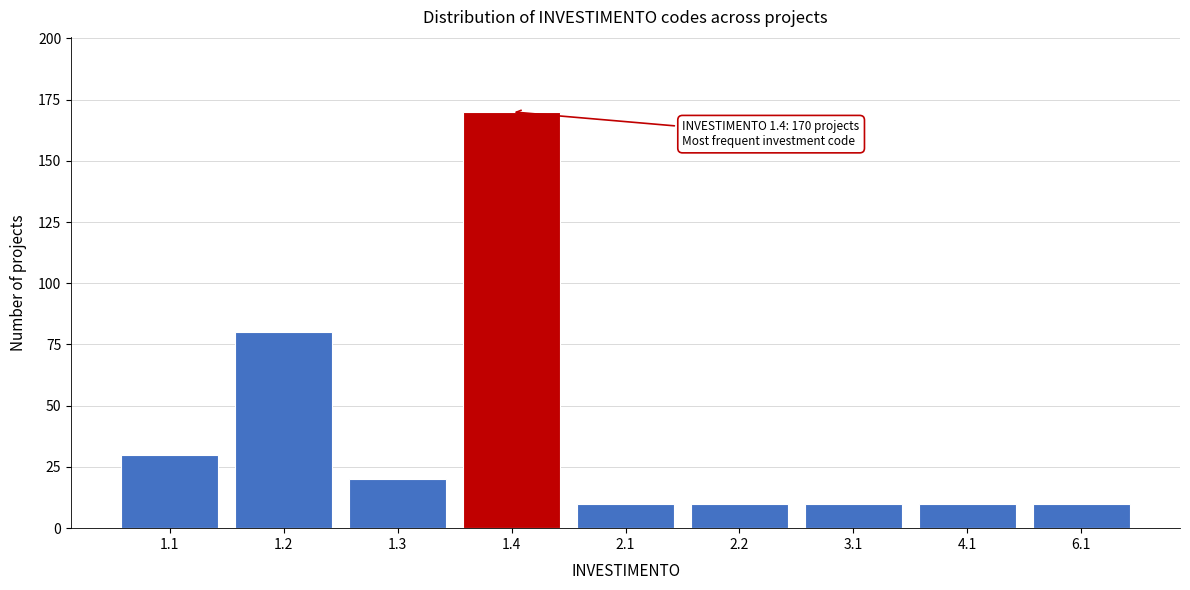

Reading left to right, list all the values displayed in this chart.

1.1=30	1.2=80	1.3=20	1.4=170	2.1=10	2.2=10	3.1=10	4.1=10	6.1=10